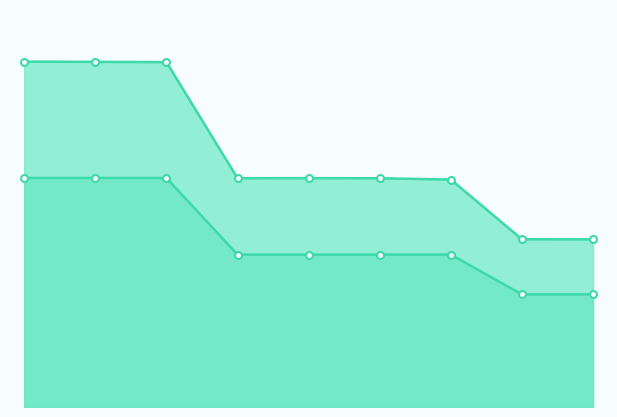

How many values in the Átlagos négyzetméter ár series exceed 306153?

3